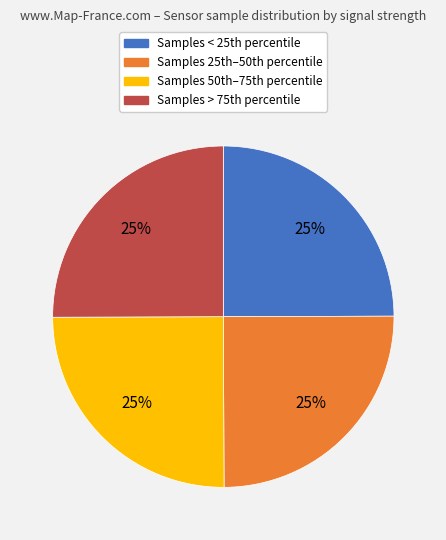

Is there any slice that represents more than half of the pie?

No